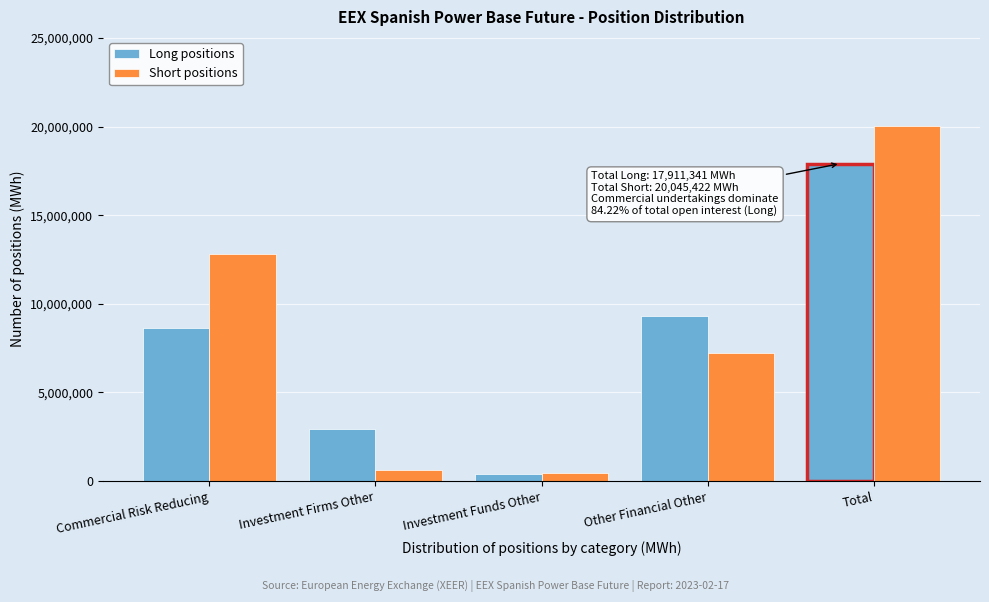

Reading left to right, extract all data points from this chart.

Long positions: 8617757	2952561	403364	9293584	17911341
Short positions: 12803653	641700	481864	7241769	20045422